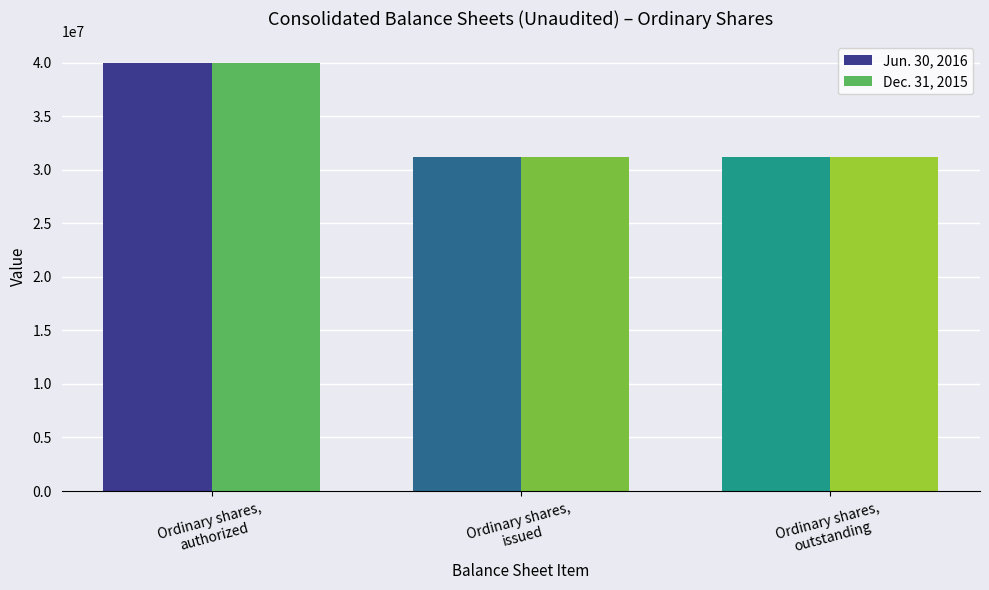

True or false: Jun. 30, 2016 has a value of 31164004 at Ordinary shares,
issued.

True